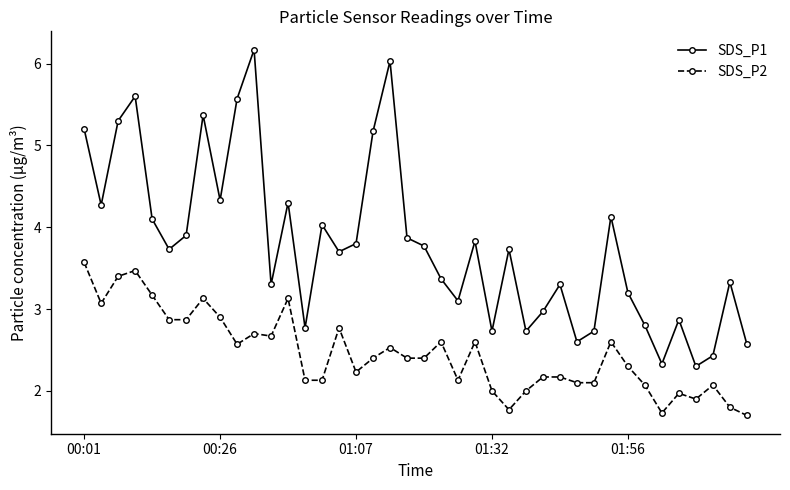

Which series has the largest total across all categories?

SDS_P1